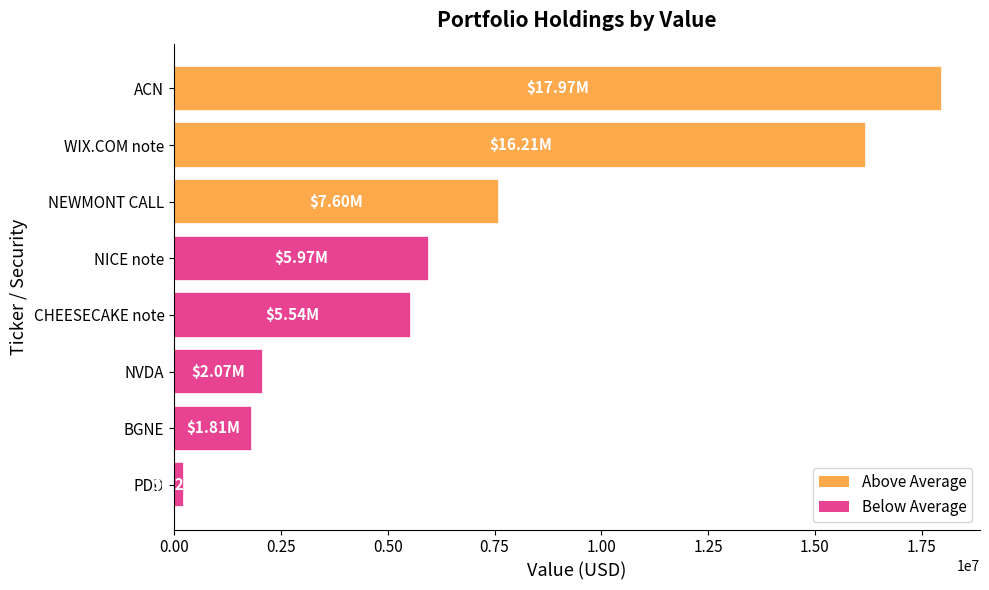

List the labels in order of value, smallest first.

PDD, BGNE, NVDA, CHEESECAKE note, NICE note, NEWMONT CALL, WIX.COM note, ACN